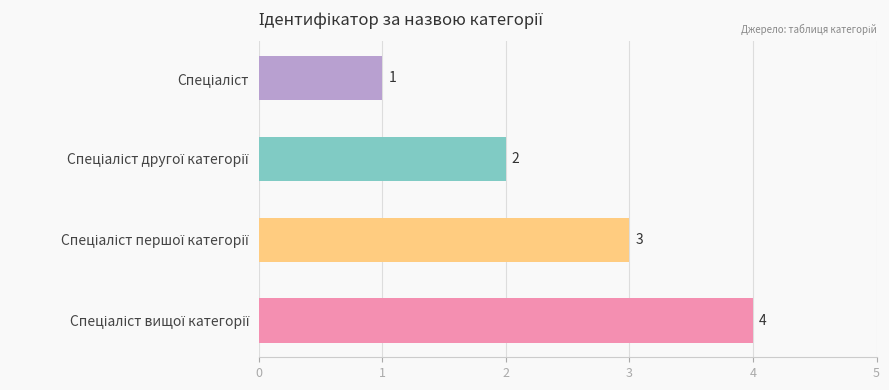

What is the maximum value shown in the chart?

4